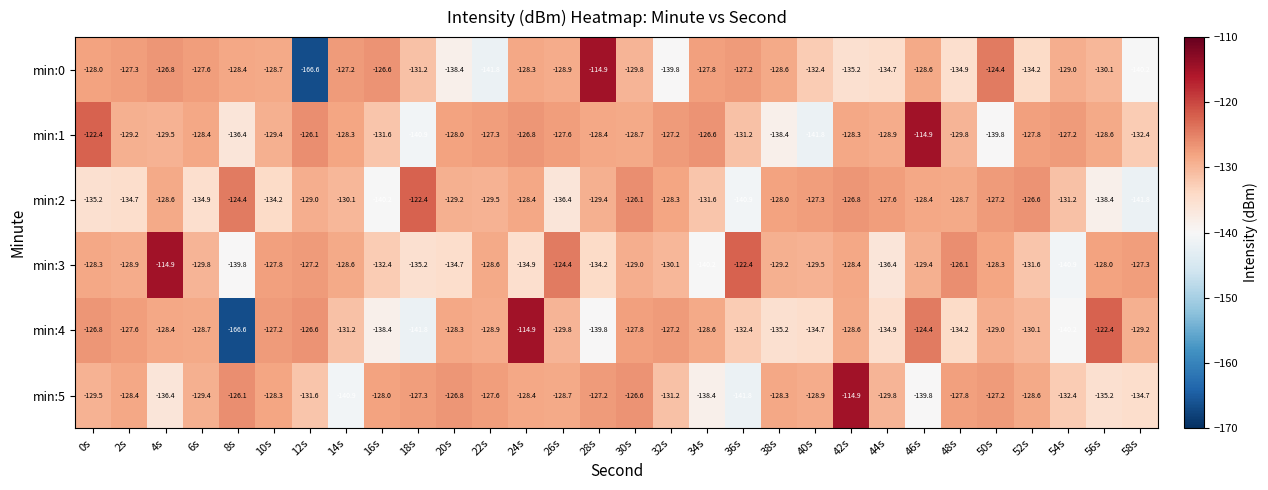

What is the spread (max minus min) of values at 18s?

19.4